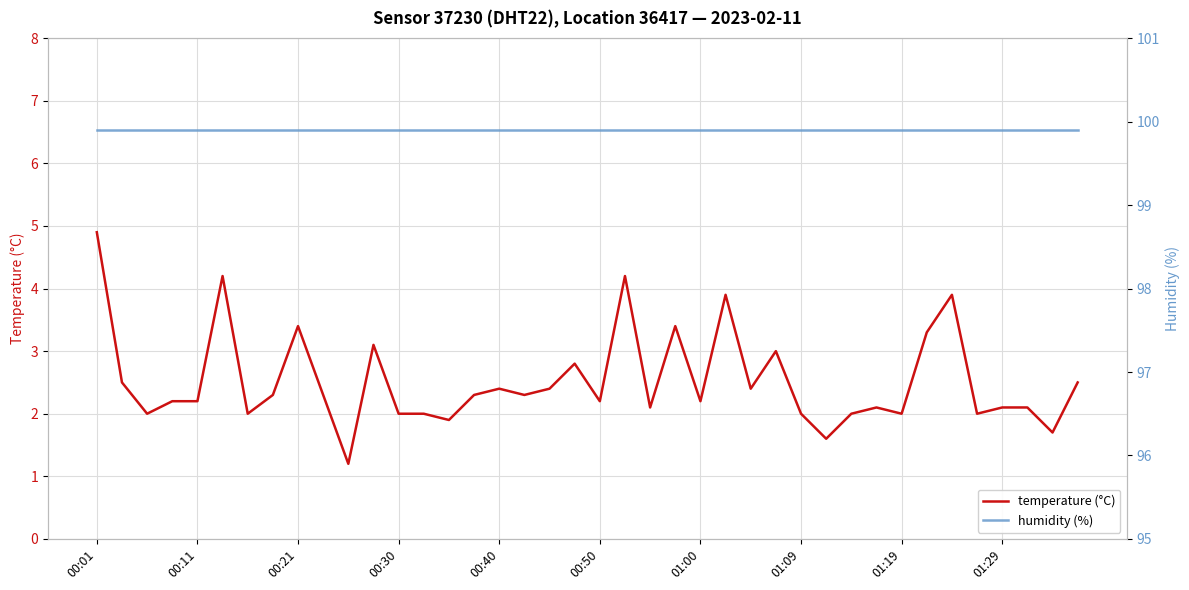

What is the minimum value for temperature (°C)?

1.2